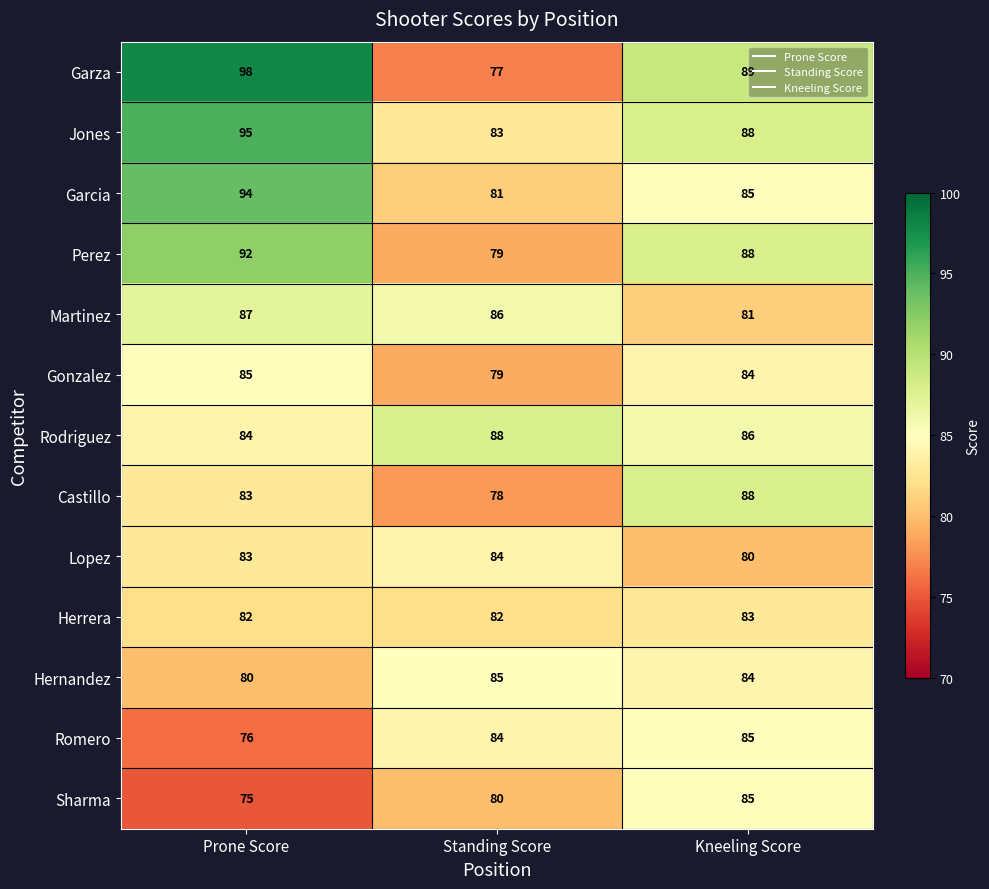

Which series has the largest total across all categories?

Jones